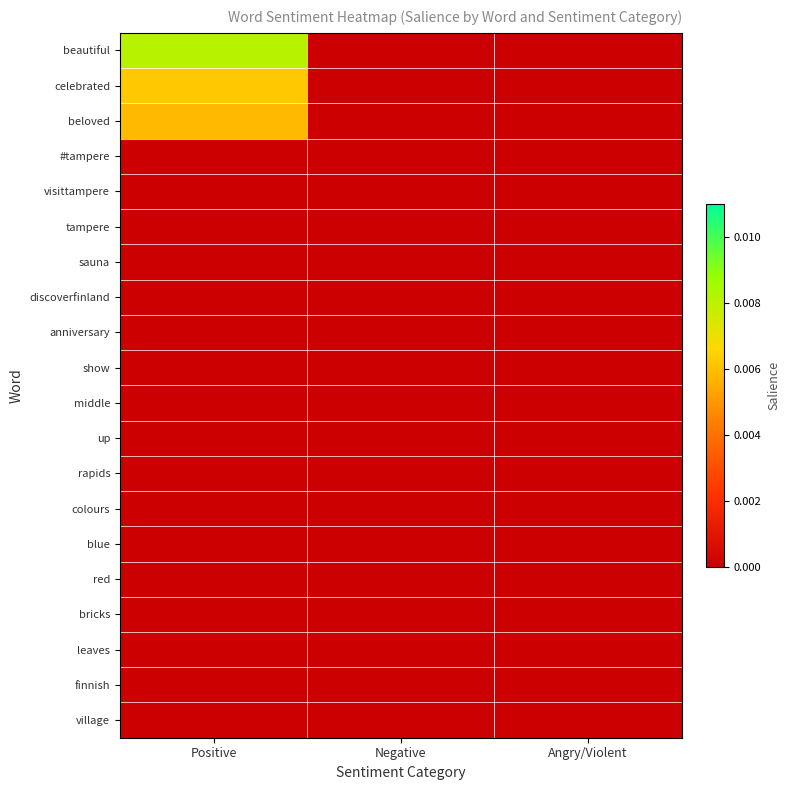

At which category is the sum across all series the highest?

Positive